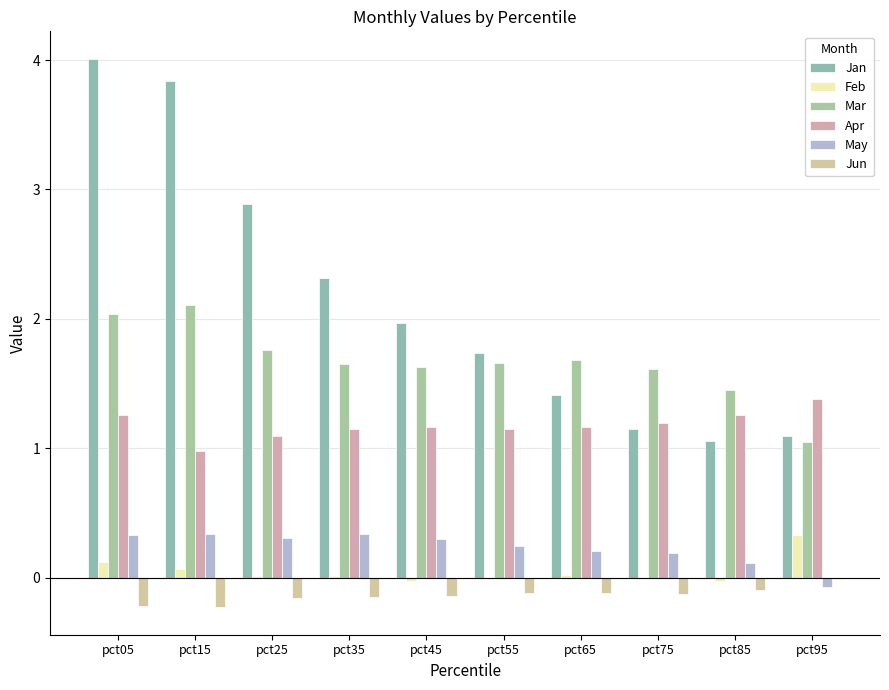

At which category does the chart reach its minimum across all series?

pct15